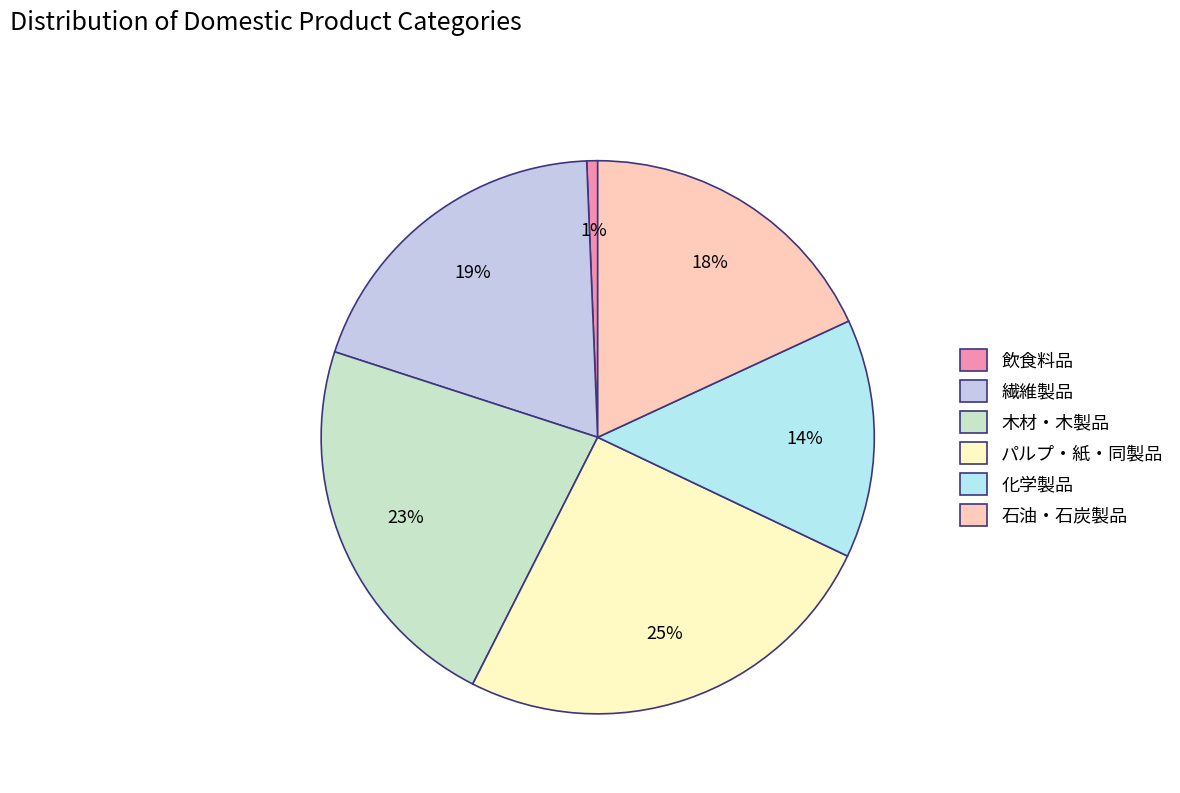

True or false: パルプ・紙・同製品 accounts for 11% of the total.

False